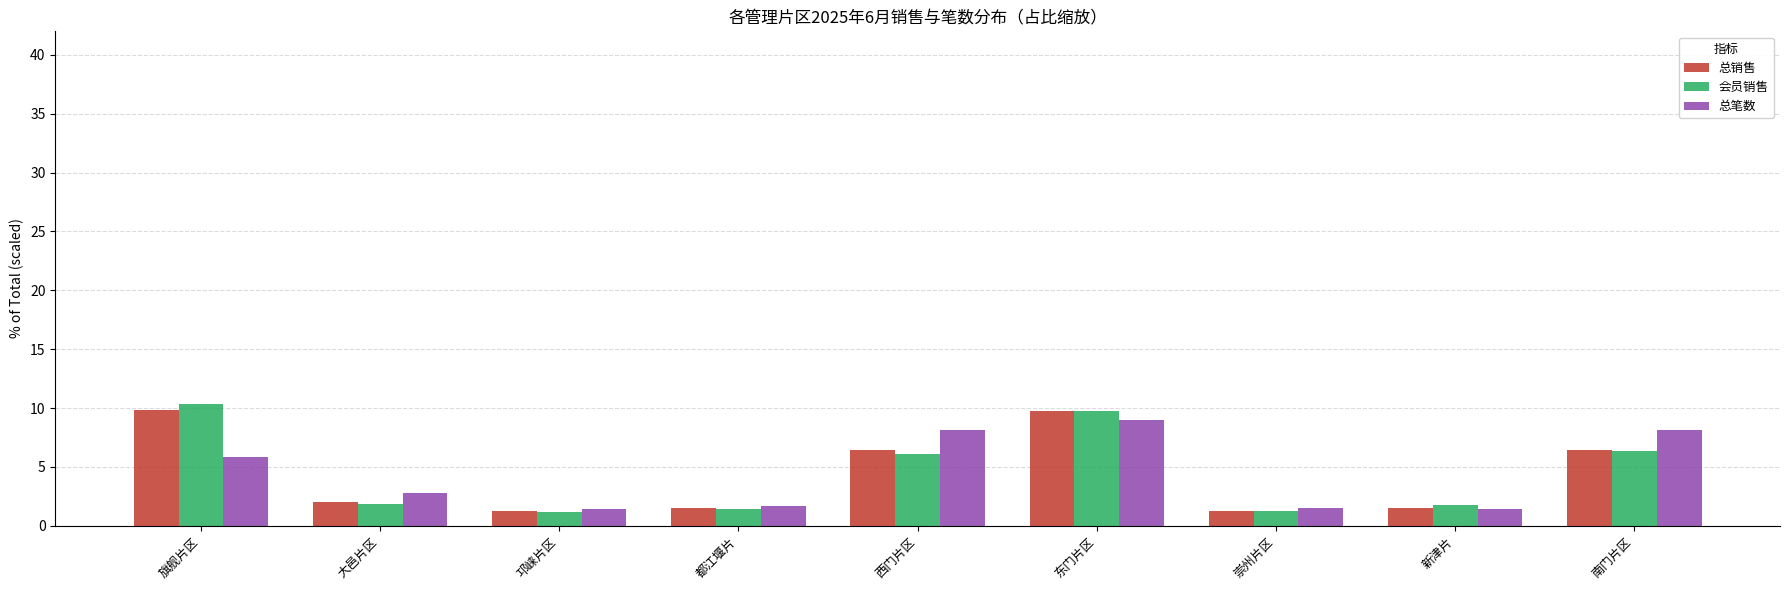

Does the chart contain stacked bars?

No